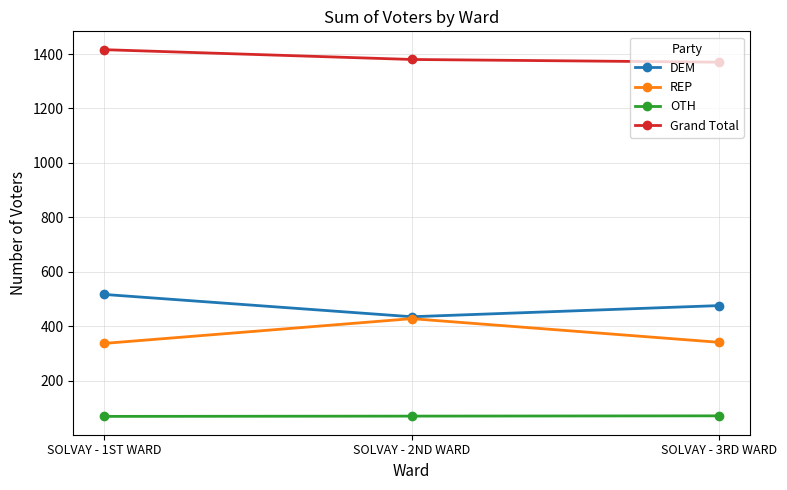

What is the total value across all series at SOLVAY - 1ST WARD?

2339